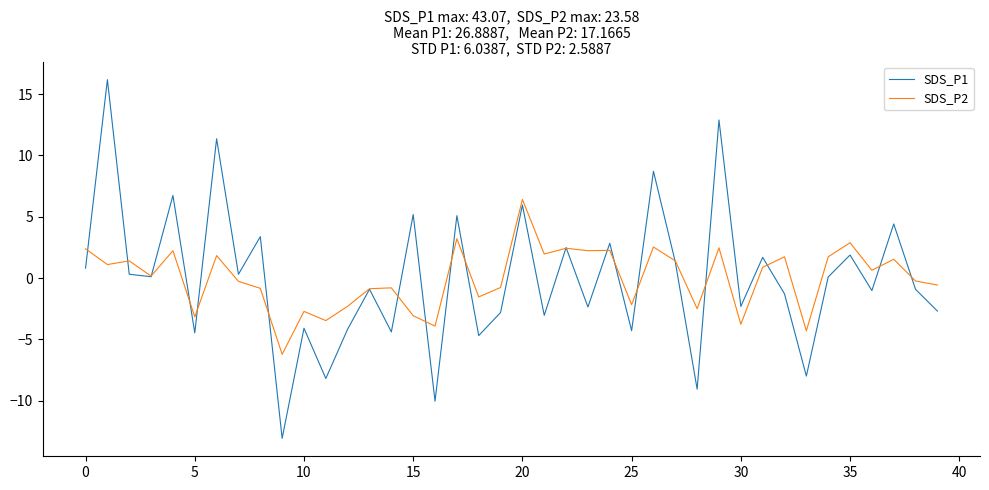

List the series in order of their peak value, highest first.

SDS_P1, SDS_P2